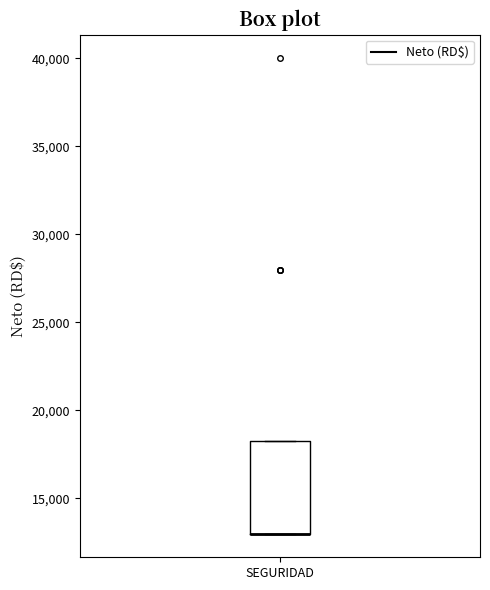

Transcribe this box plot: give where the median line is, the range the box spans, and where the two whiskers end, as read against the y-axis. The values are not printed on the chart, so give them approximately, as read against the axis.

median 13000 (drawn on the box's lower edge), box 13000 to 18500, whiskers 13000 to 18500